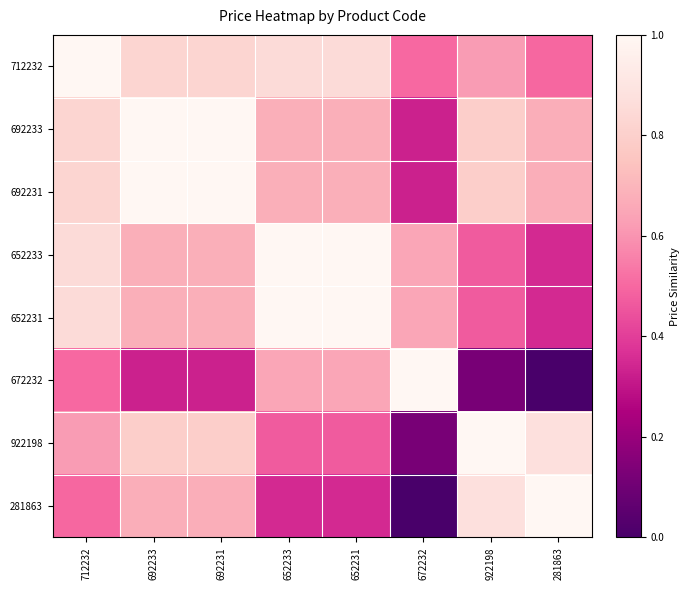

At which category is the sum across all series the highest?

712232